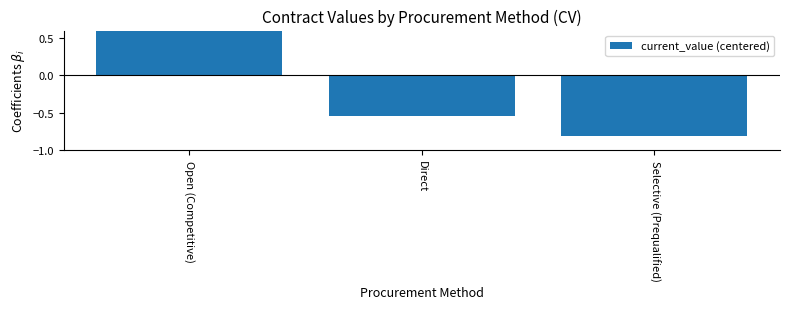

Reading left to right, transcribe all the data shown in this chart.

Open (Competitive)=1.4	Direct=-0.5	Selective (Prequalified)=-0.8